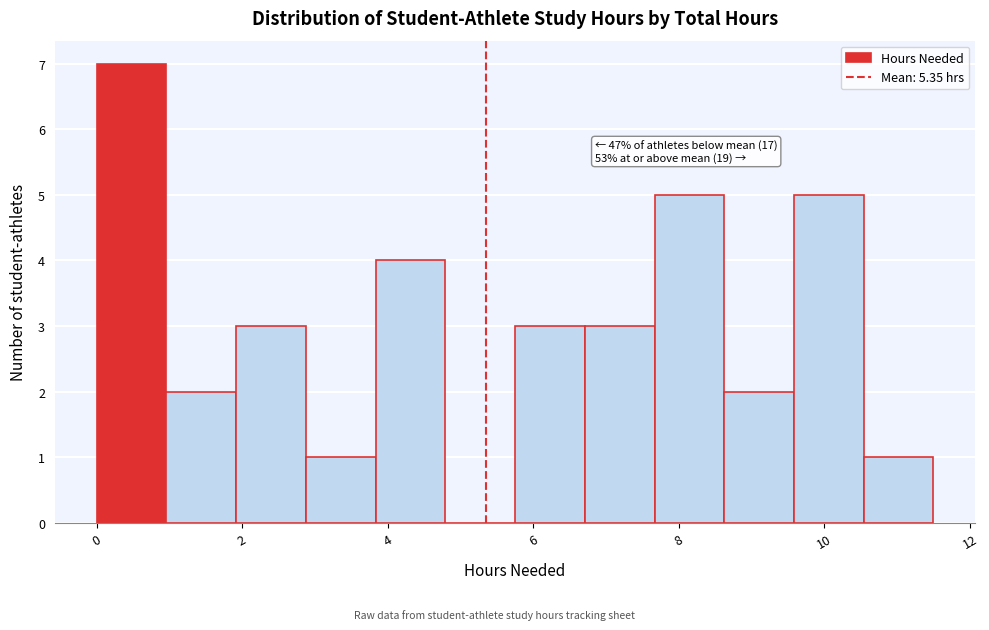

Over which range of the x-axis is the bar tallest?

0.0 to 1.0